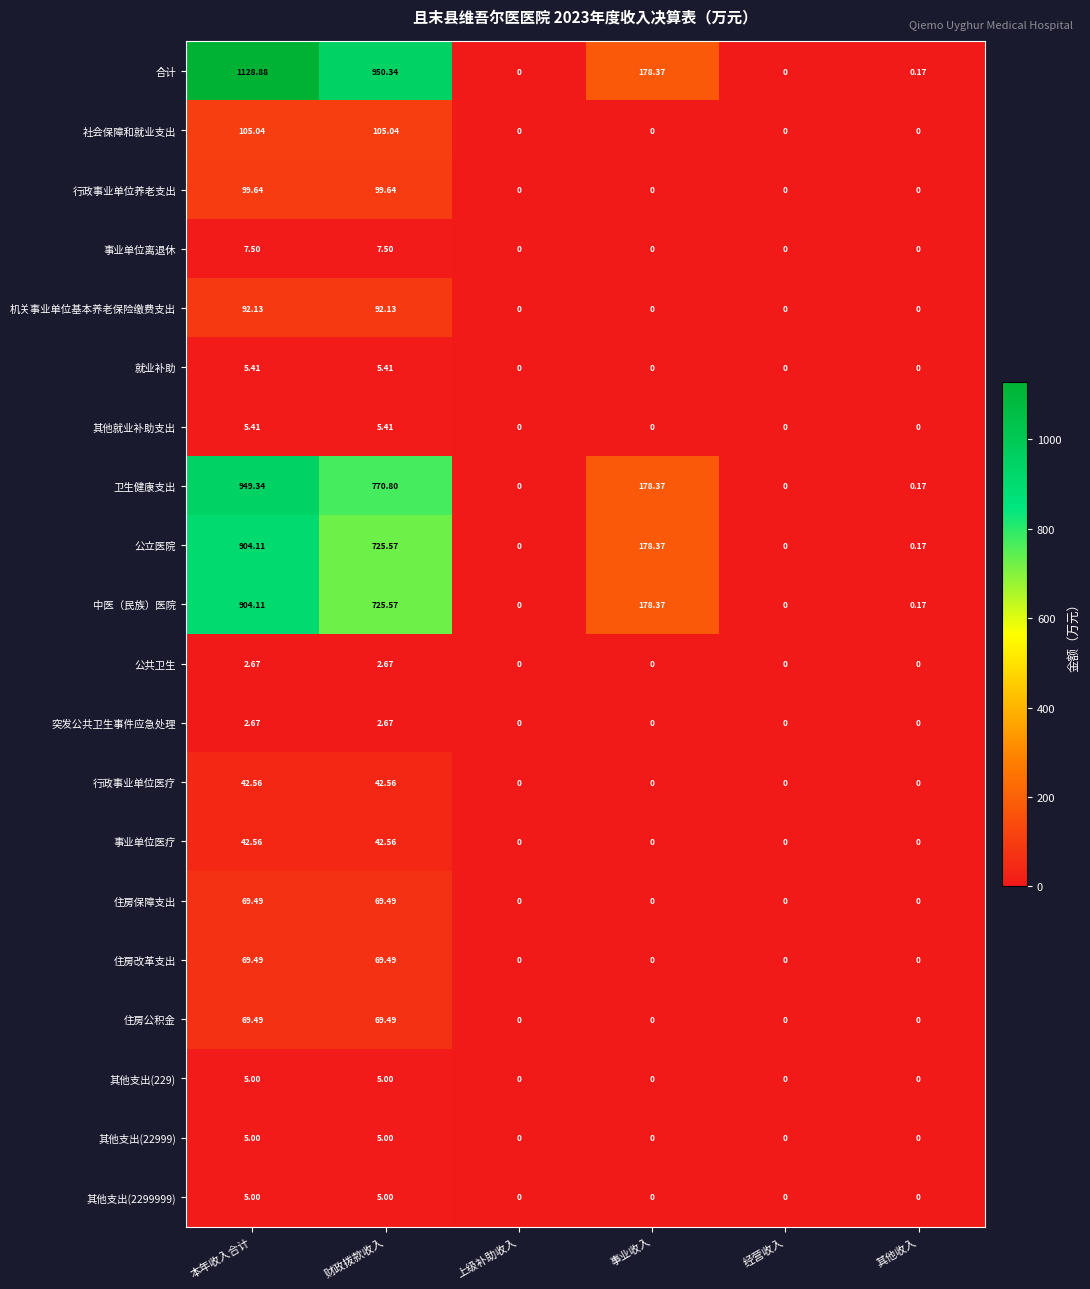

Which series has the largest range (max minus min)?

合计